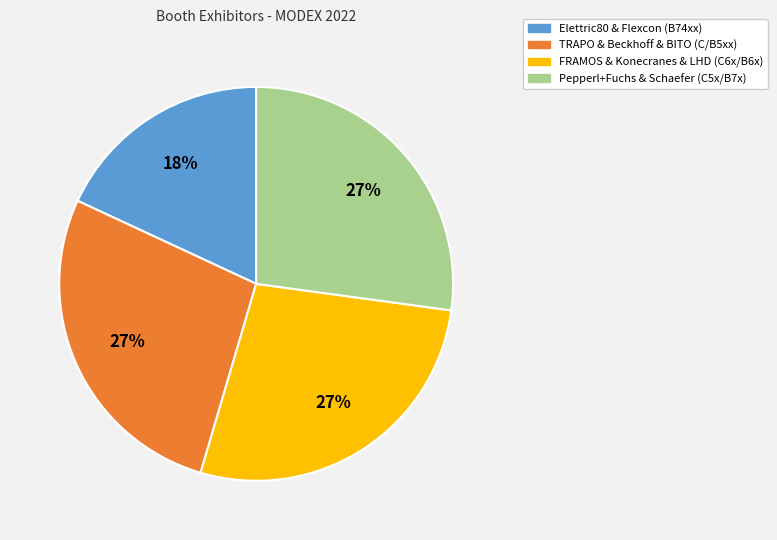

Which slice is the smallest?

Elettric80 & Flexcon (B74xx)